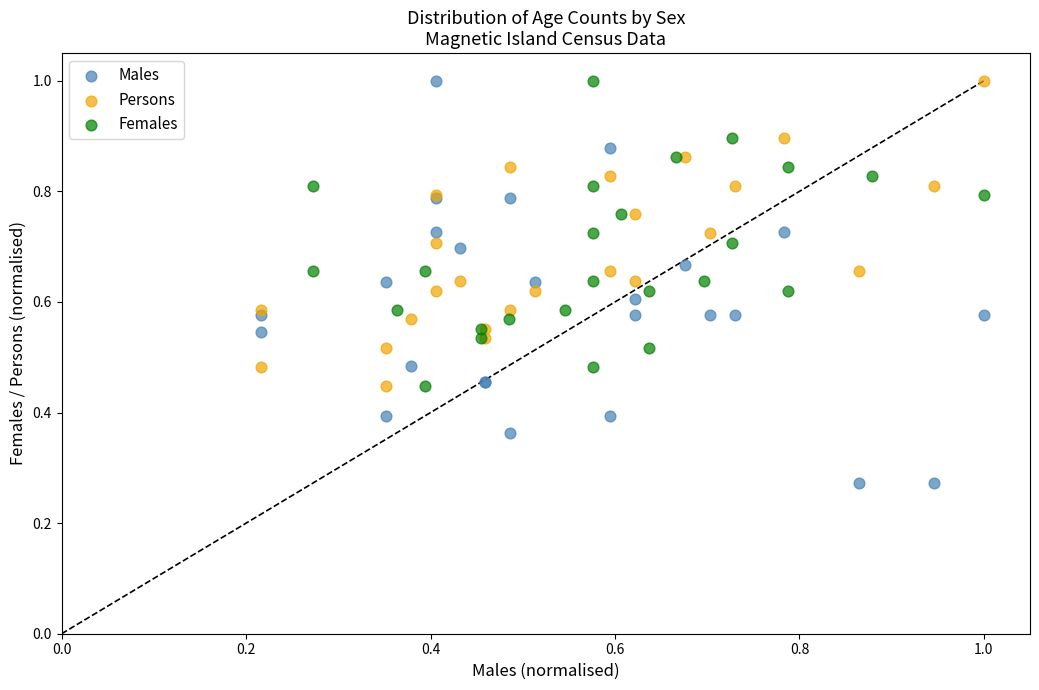

Which series reaches the minimum Y coordinate?

Males